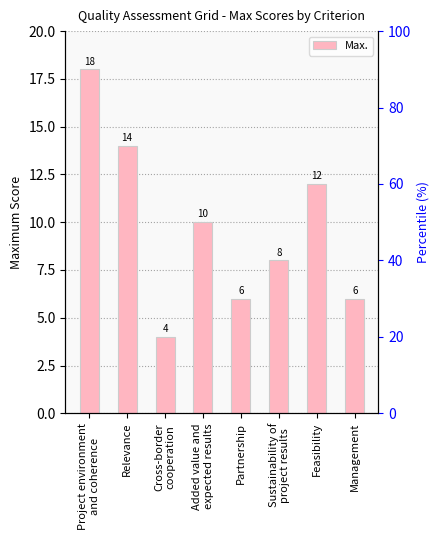

What is the smallest value displayed?

4